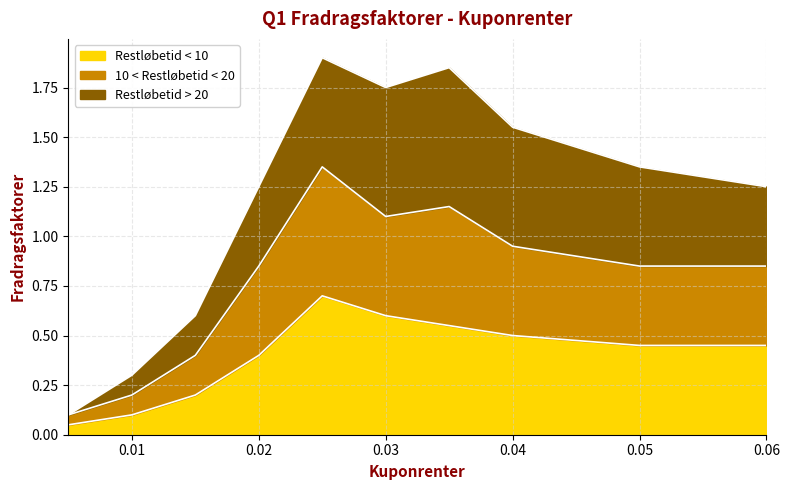

How many interior local valleys does the 10 < Restløbetid < 20 series have?

1